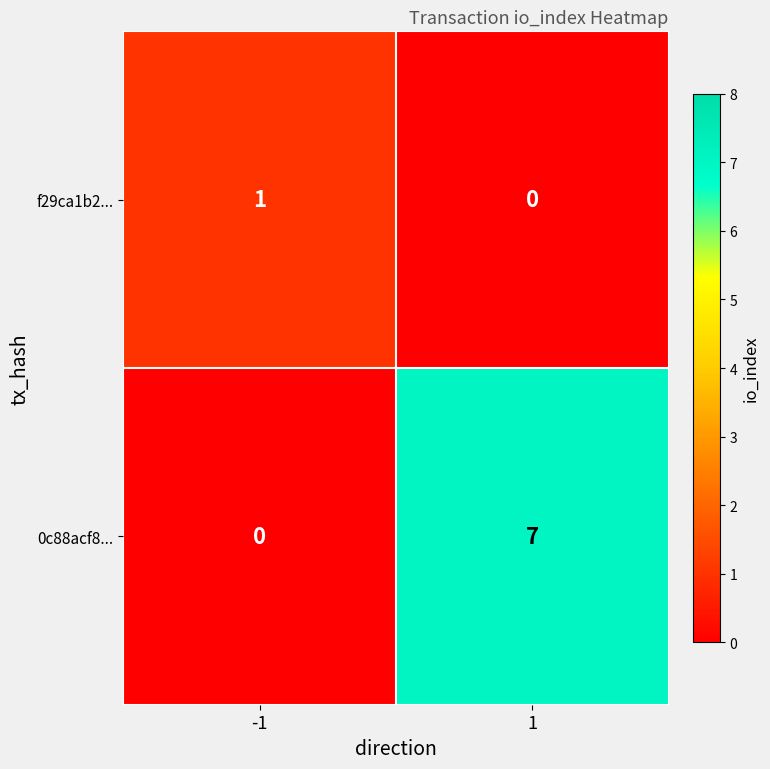

At -1, list the series in order from largest to smallest.

f29ca1b2..., 0c88acf8...